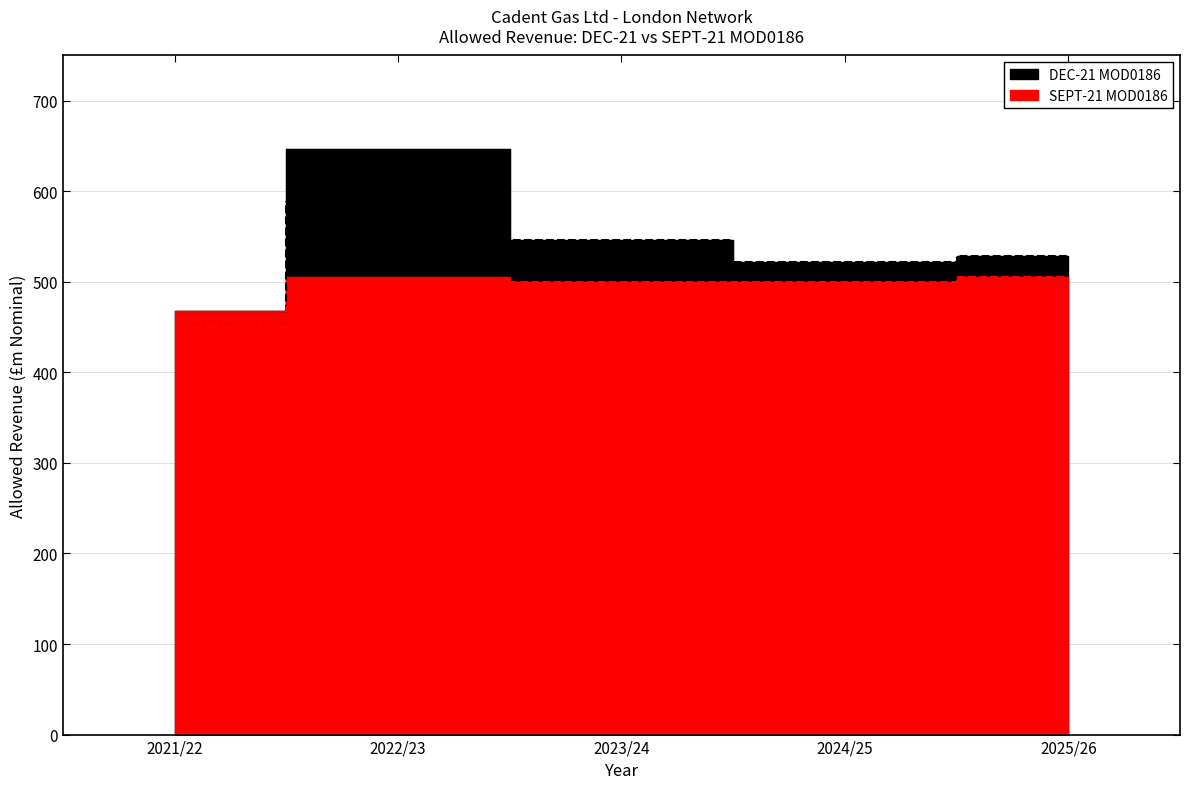

List the series in order of their overall mean, lowest first.

Total Calc Revenue SEPT-21, Total Calc Revenue DEC-21